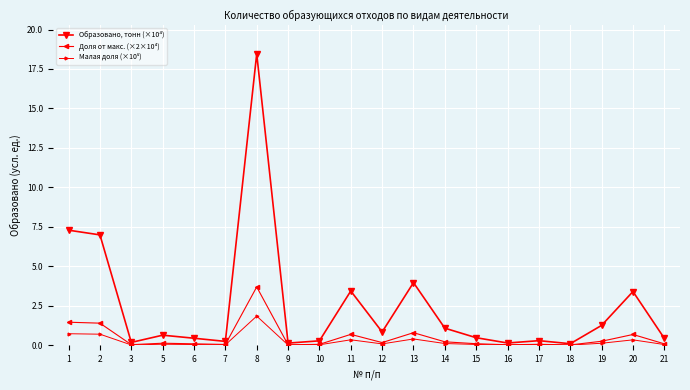

What is the average value of the Доля от макс. (×2×10⁴) series?

0.5